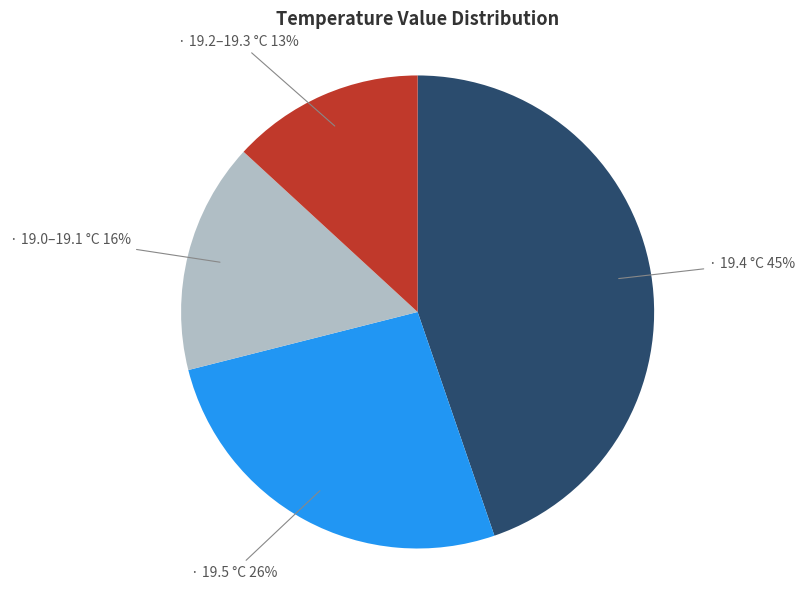

Is there a majority slice in this chart?

No